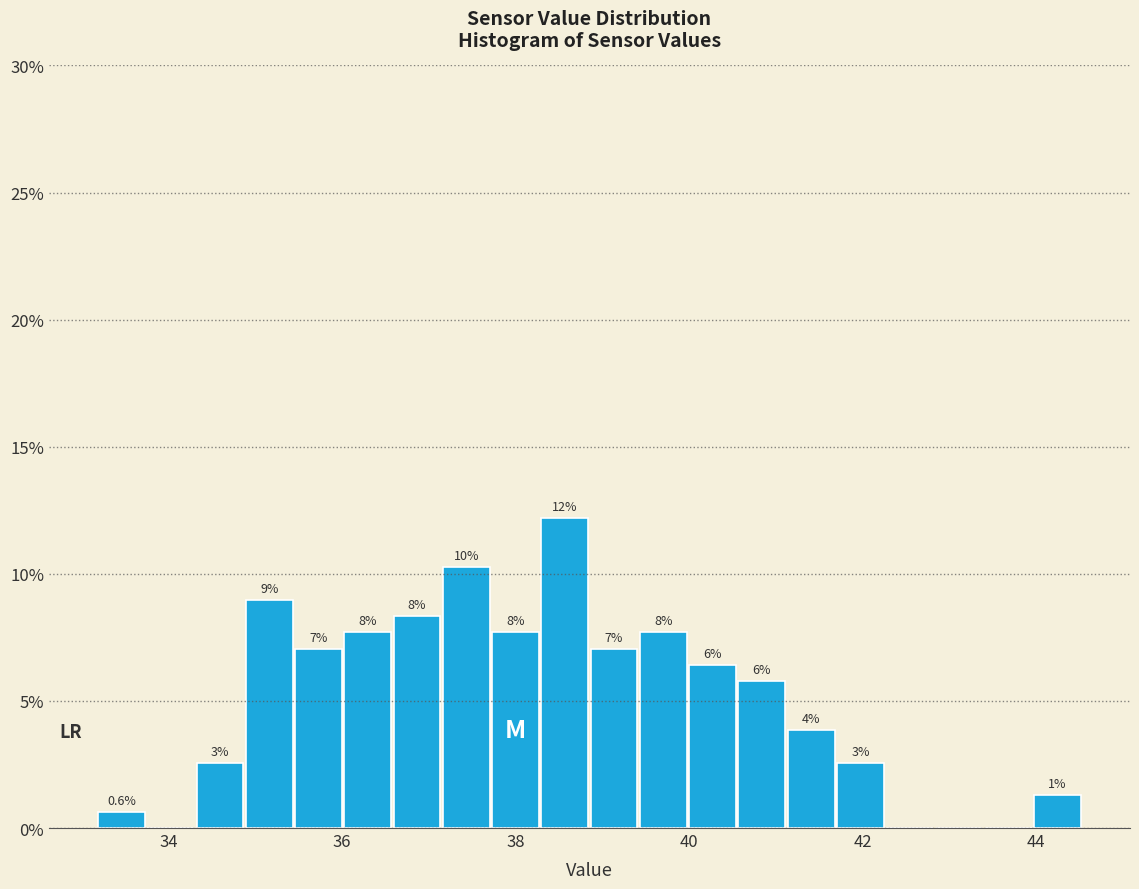

Read against the x-axis, roughly where is the centre of the tallest bar?

38.6